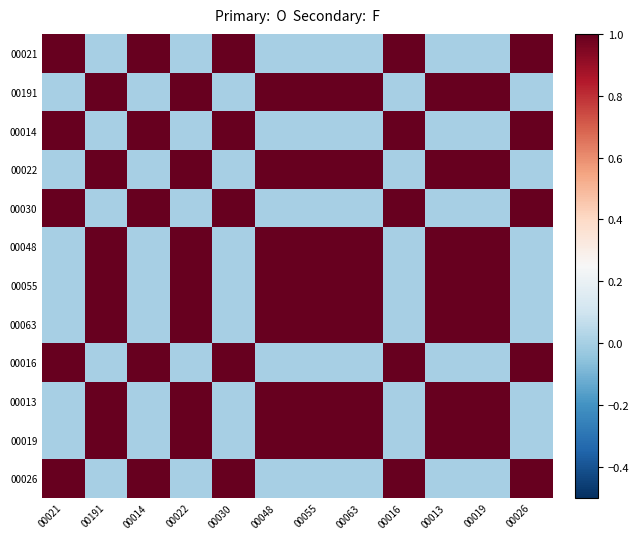

Reading right to left, transcribe all the data shown in this chart.

00021: 00026=1	00019=0	00013=0	00016=1	00063=0	00055=0	00048=0	00030=1	00022=0	00014=1	00191=0	00021=1
00191: 00026=0	00019=1	00013=1	00016=0	00063=1	00055=1	00048=1	00030=0	00022=1	00014=0	00191=1	00021=0
00014: 00026=1	00019=0	00013=0	00016=1	00063=0	00055=0	00048=0	00030=1	00022=0	00014=1	00191=0	00021=1
00022: 00026=0	00019=1	00013=1	00016=0	00063=1	00055=1	00048=1	00030=0	00022=1	00014=0	00191=1	00021=0
00030: 00026=1	00019=0	00013=0	00016=1	00063=0	00055=0	00048=0	00030=1	00022=0	00014=1	00191=0	00021=1
00048: 00026=0	00019=1	00013=1	00016=0	00063=1	00055=1	00048=1	00030=0	00022=1	00014=0	00191=1	00021=0
00055: 00026=0	00019=1	00013=1	00016=0	00063=1	00055=1	00048=1	00030=0	00022=1	00014=0	00191=1	00021=0
00063: 00026=0	00019=1	00013=1	00016=0	00063=1	00055=1	00048=1	00030=0	00022=1	00014=0	00191=1	00021=0
00016: 00026=1	00019=0	00013=0	00016=1	00063=0	00055=0	00048=0	00030=1	00022=0	00014=1	00191=0	00021=1
00013: 00026=0	00019=1	00013=1	00016=0	00063=1	00055=1	00048=1	00030=0	00022=1	00014=0	00191=1	00021=0
00019: 00026=0	00019=1	00013=1	00016=0	00063=1	00055=1	00048=1	00030=0	00022=1	00014=0	00191=1	00021=0
00026: 00026=1	00019=0	00013=0	00016=1	00063=0	00055=0	00048=0	00030=1	00022=0	00014=1	00191=0	00021=1